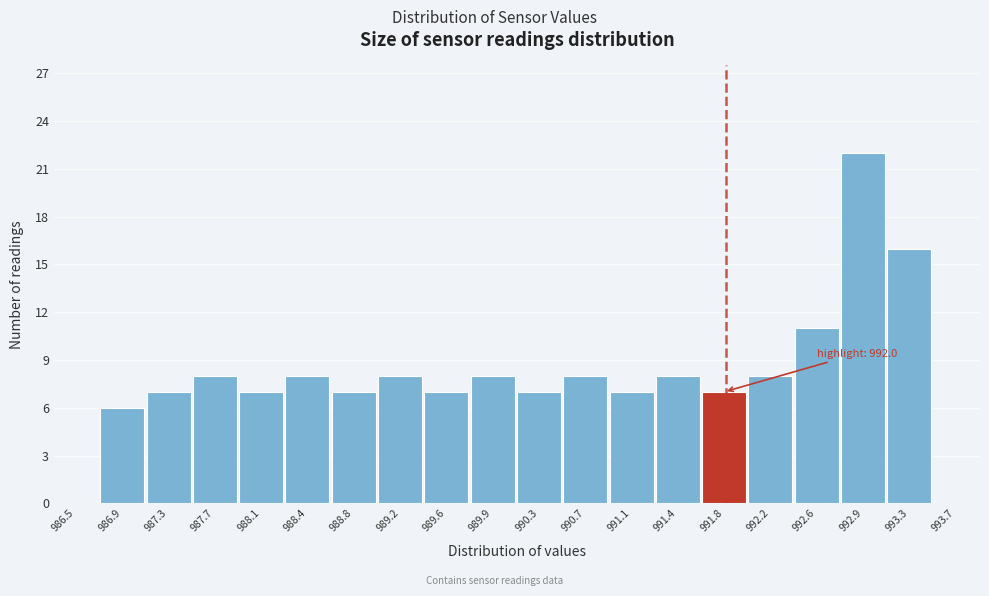

Which label corresponds to the largest value in the chart?

992.9